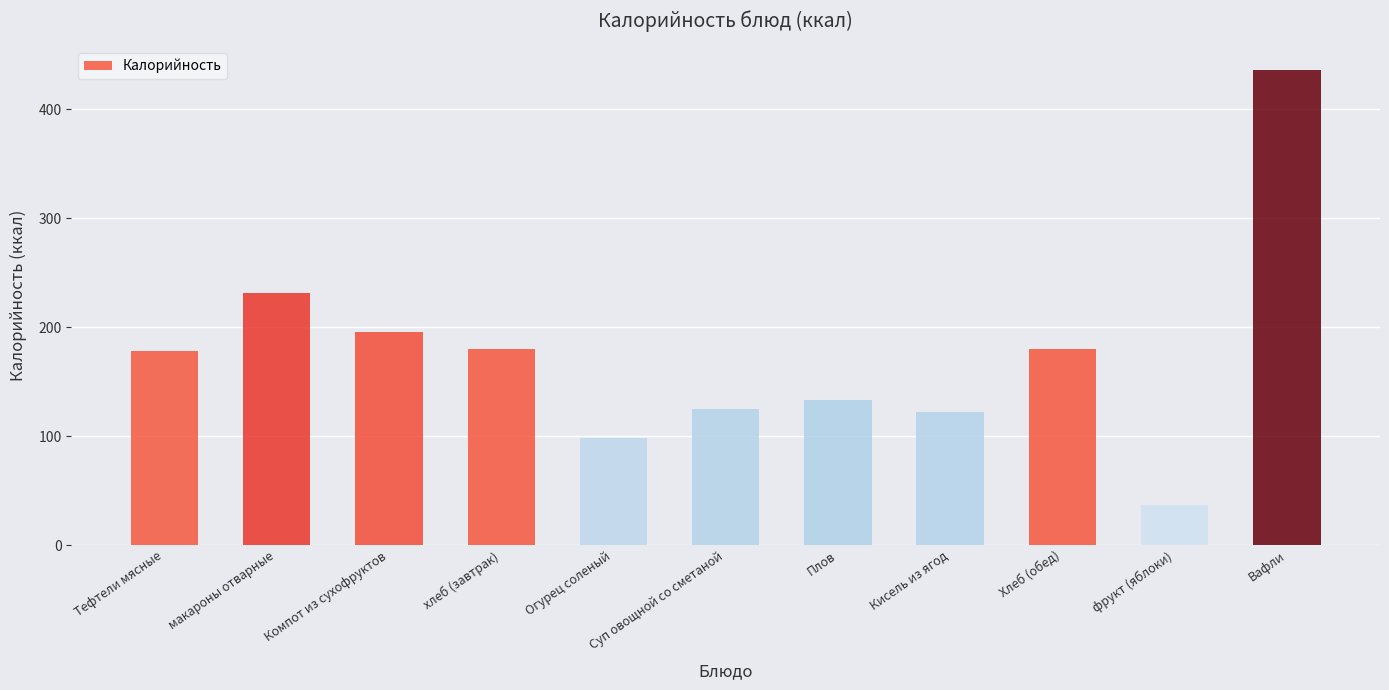

What value does the data have at Кисель из ягод?

122.0